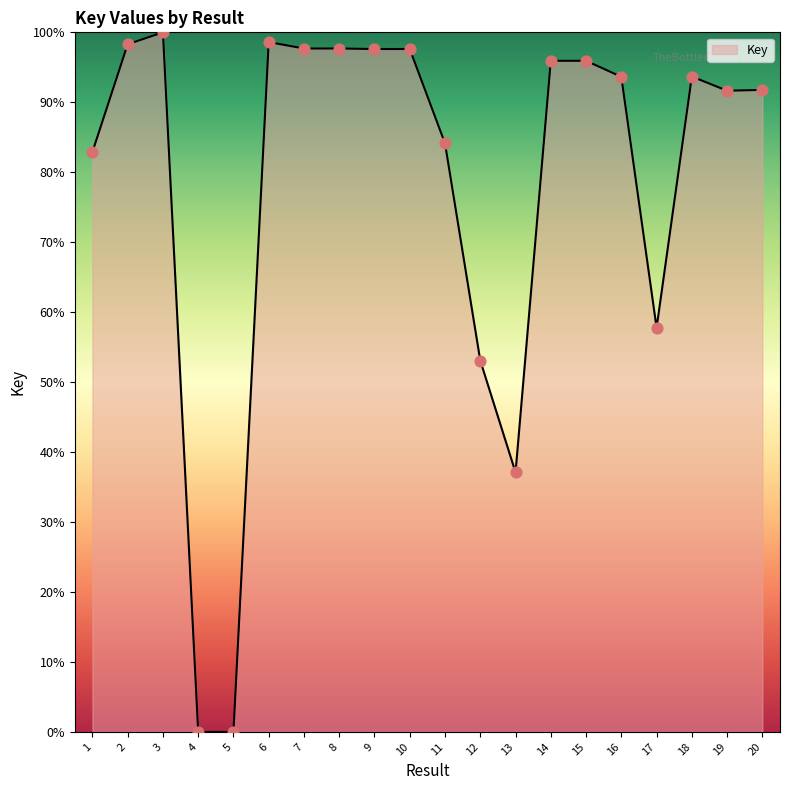

What is the change in value from 2 to 3?

+1.7